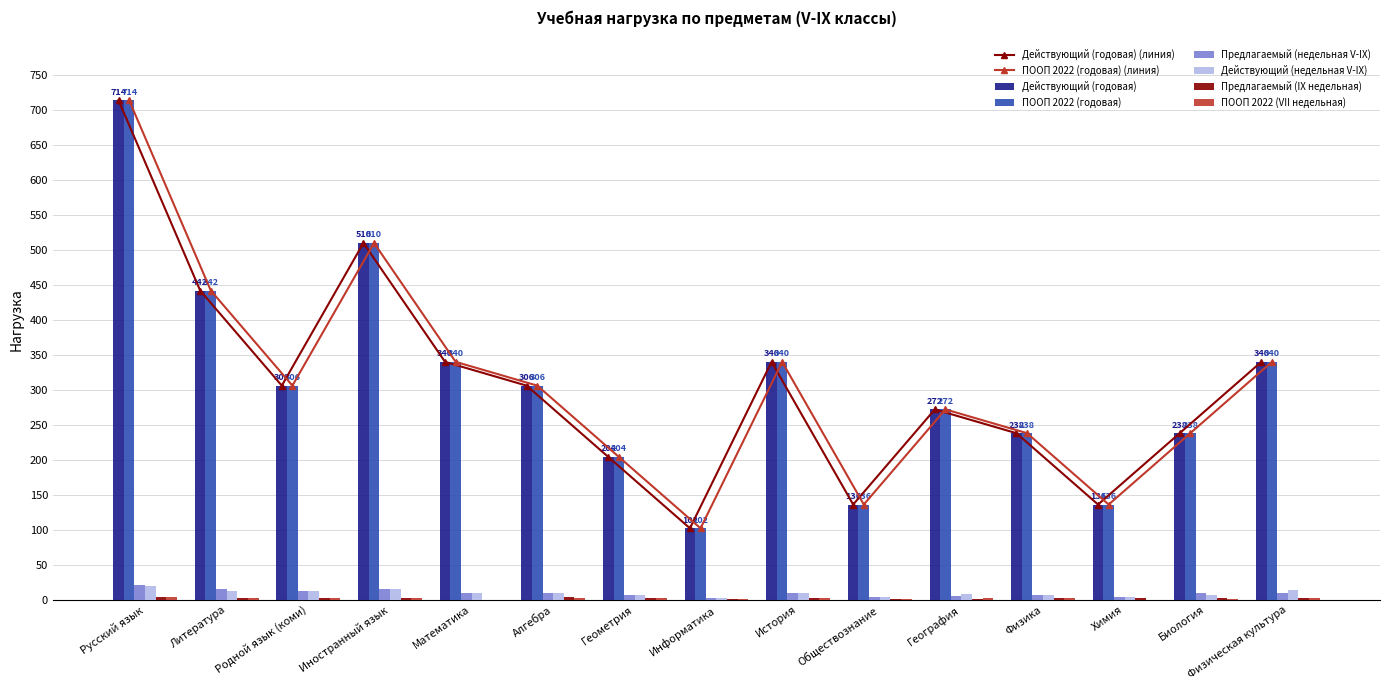

What position from the left is Математика?

5